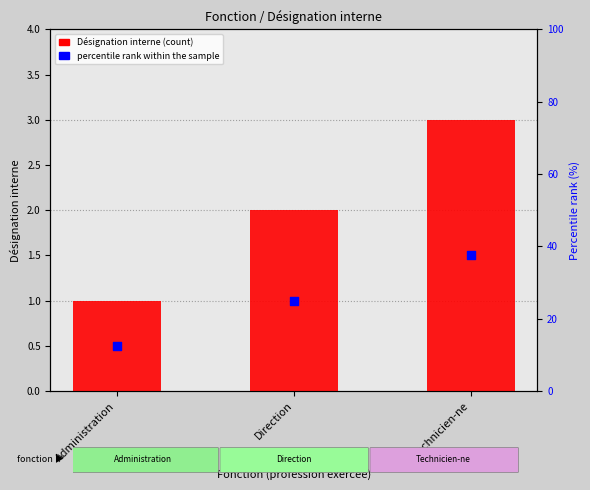

Which has a higher value, Administration or Direction?

Direction